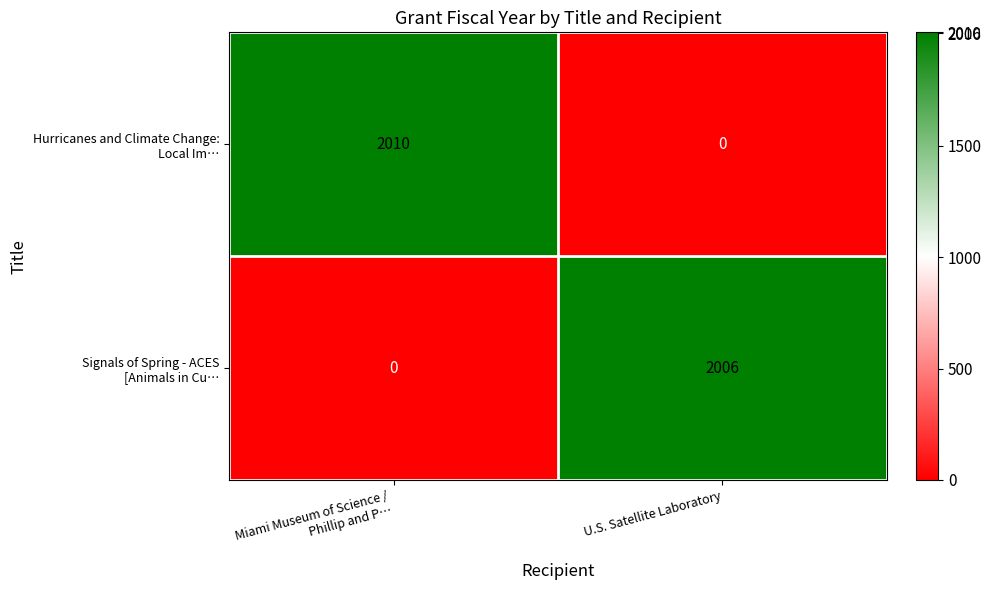

How many categories are shown in the chart?

2